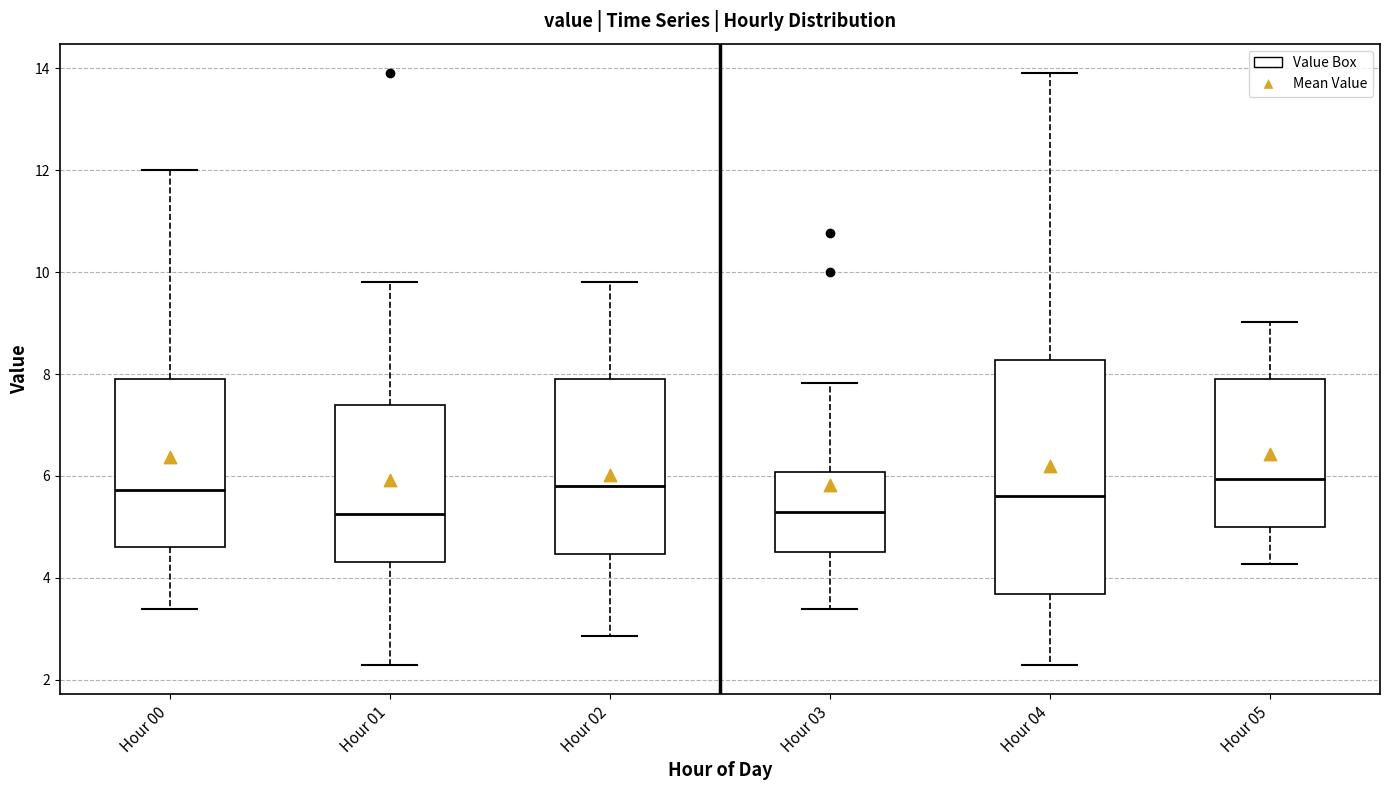

Where does the upper whisker of the box for Hour 05 end on the y-axis? The values are not printed on the chart, so give them approximately, as read against the axis.

9.0